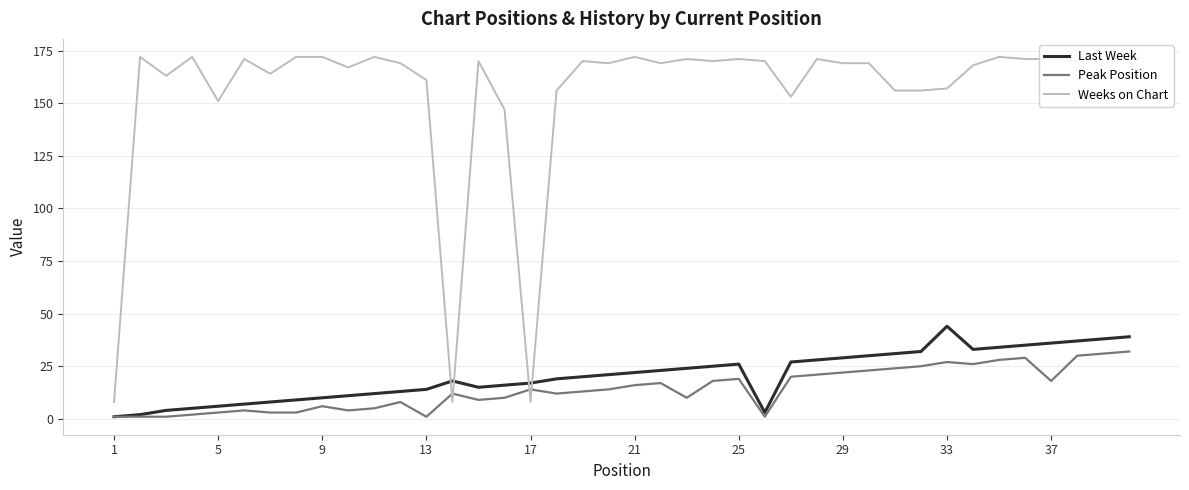

Which category has the highest value in the Last Week series?

33